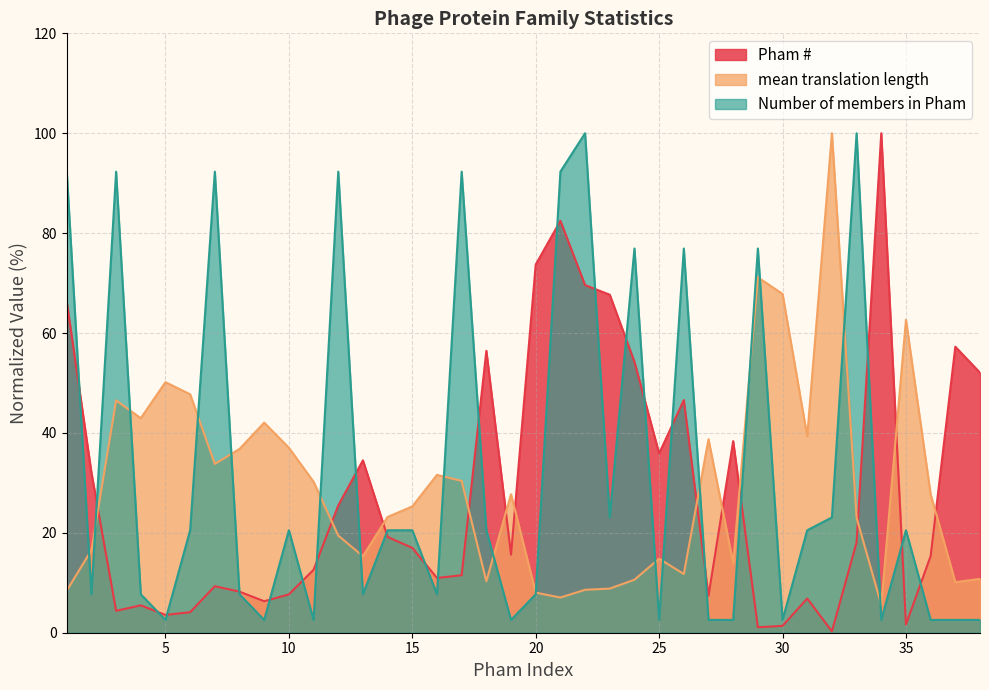

List the labels in order of Number of members in Pham value, largest first.

22, 33, 1, 3, 7, 12, 17, 21, 24, 26, 29, 23, 32, 6, 10, 14, 15, 18, 31, 35, 2, 4, 8, 13, 16, 20, 5, 9, 11, 19, 25, 27, 28, 30, 34, 36, 37, 38